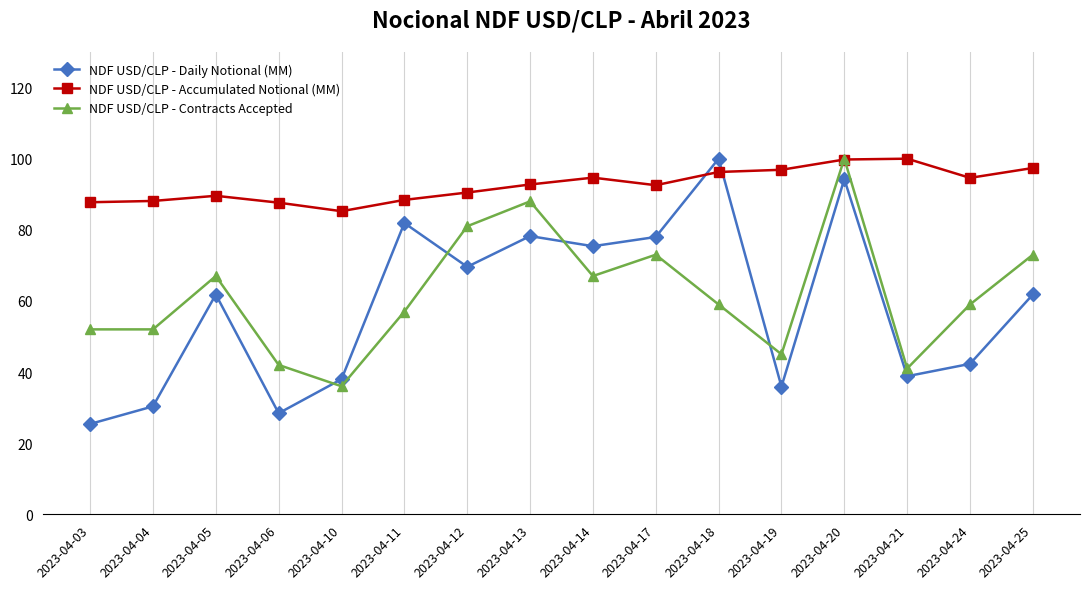

The NDF USD/CLP - Accumulated Notional (MM) series shows 61.0 at 2023-04-13. True or false?

False